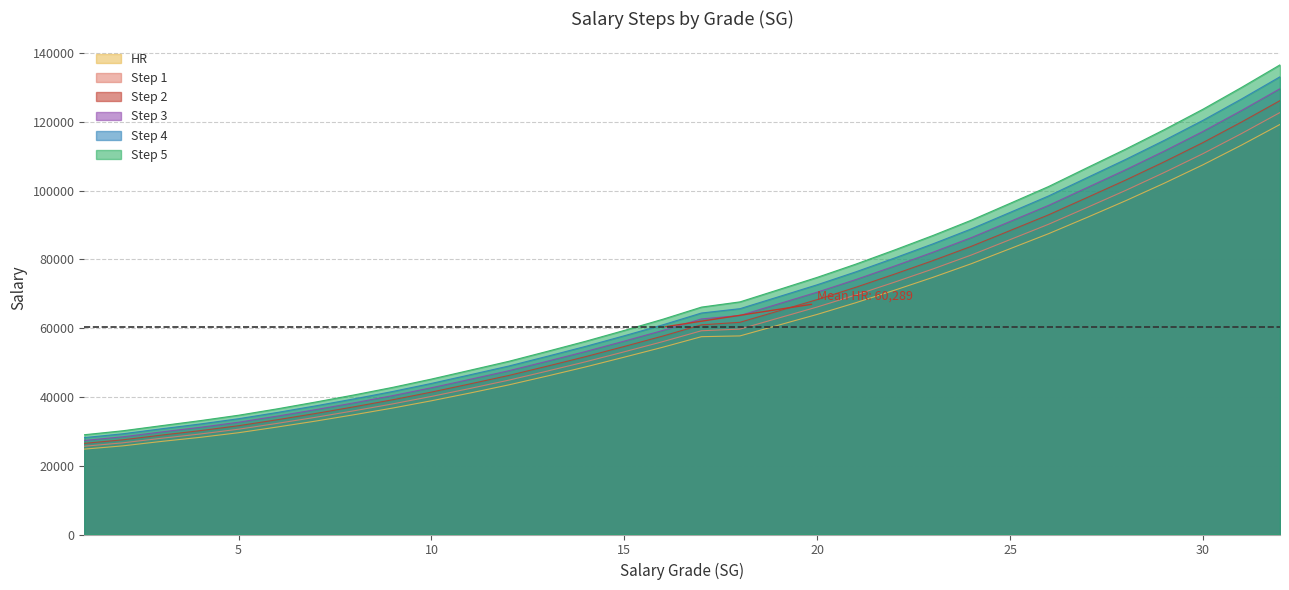

Rank the series by their maximum value, from lowest to highest.

HR, Step 1, Step 2, Step 3, Step 4, Step 5